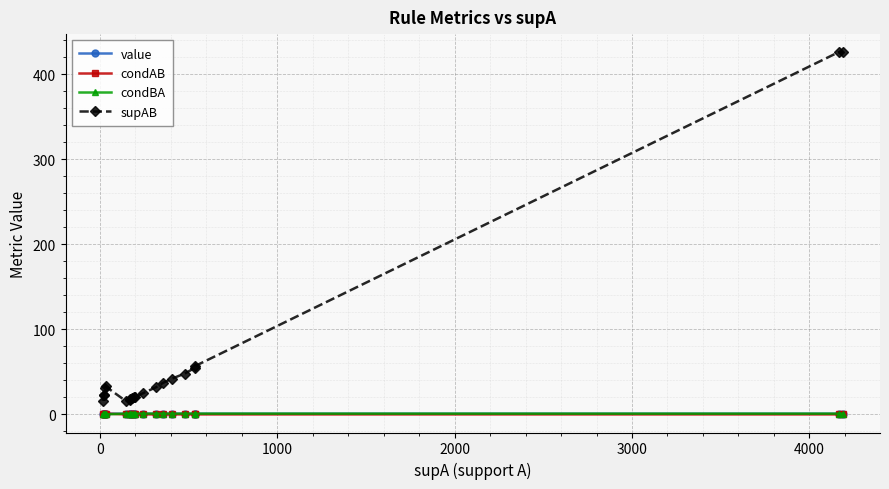

Which series has the largest total across all categories?

supAB